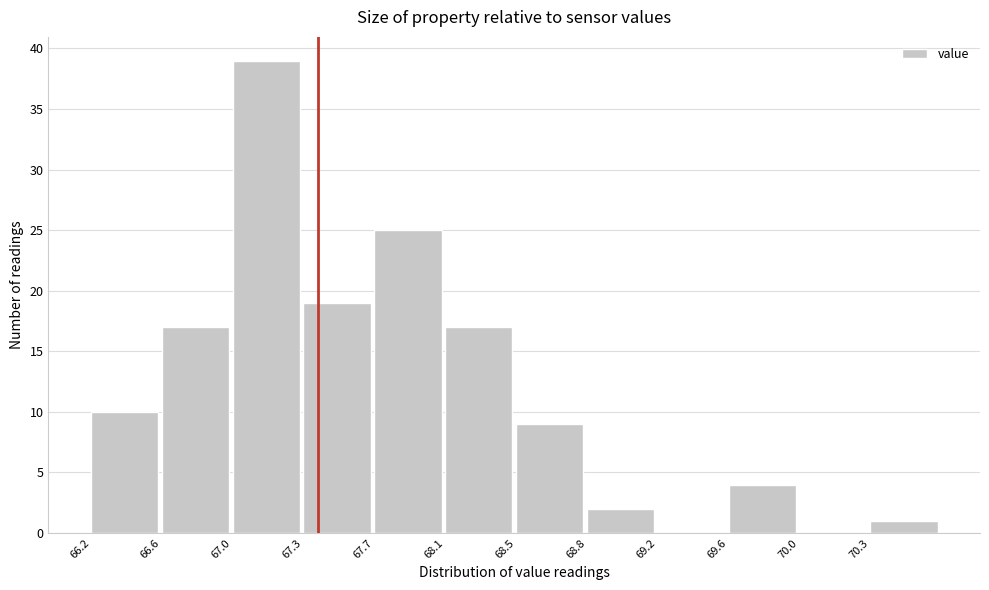

Reading left to right, transcribe all the data shown in this chart.

66.2=10	66.6=17	67.0=39	67.3=19	67.7=25	68.1=17	68.5=9	68.8=2	69.2=0	69.6=4	70.0=0	70.3=1